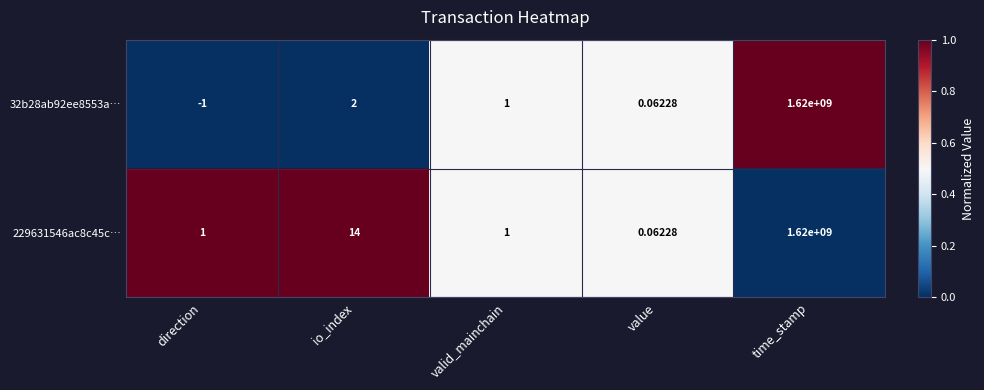

Which category has the lowest value across all series?

direction